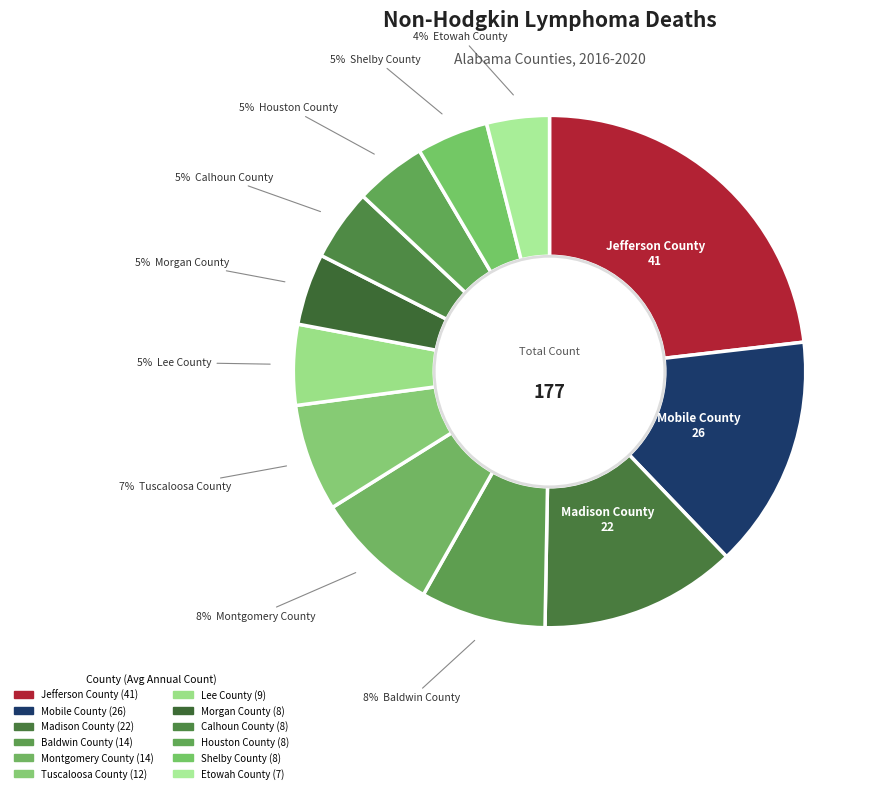

Do Jefferson County and Lee County together represent more than half of the pie?

No